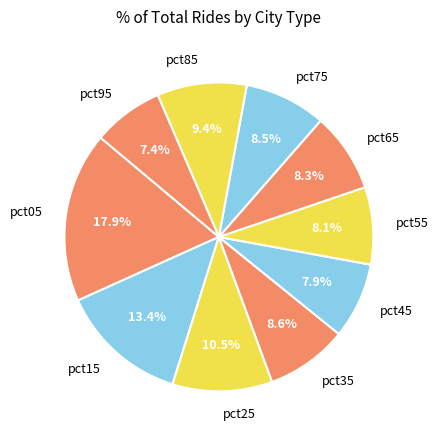

Count the number of slices in the pie.

10